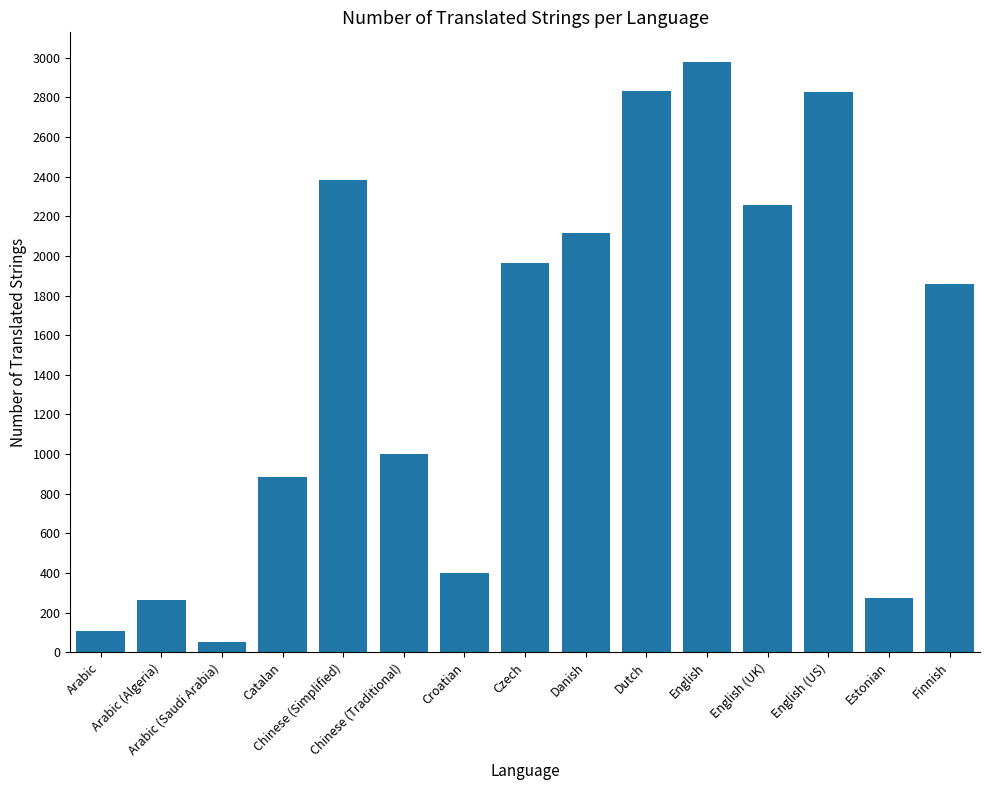

What position from the left is Arabic?

1